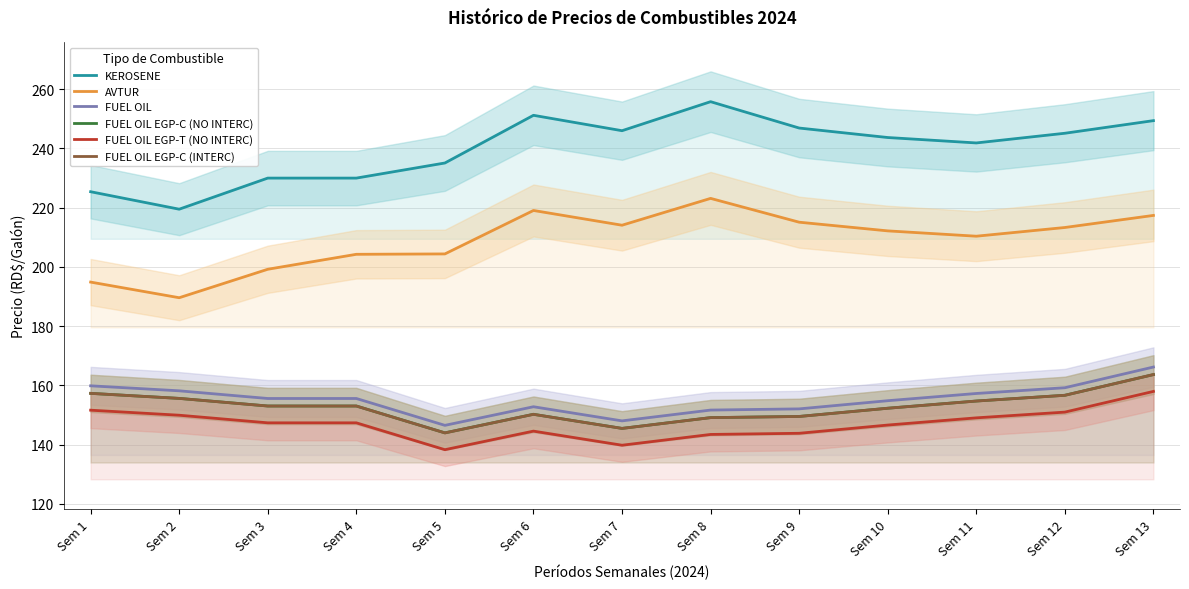

What is the difference between the highest and lowest values at Sem 12?

94.1